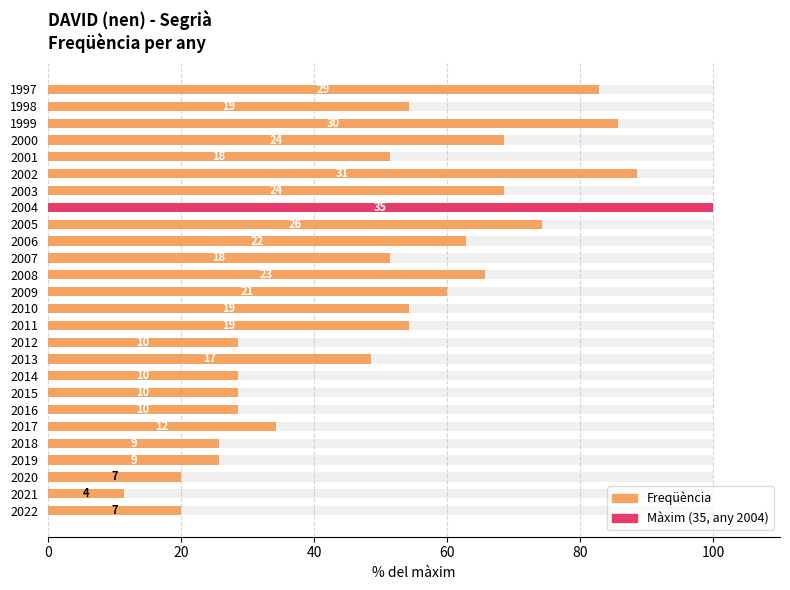

How many values exceed 54?

13